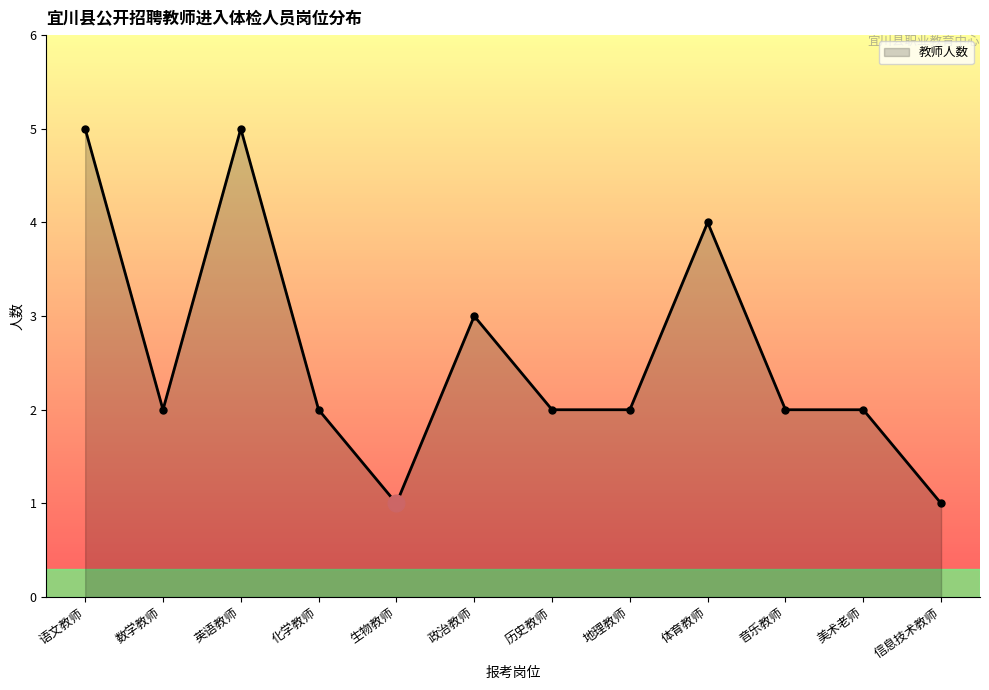

What is the label of the 10th point from the left?

音乐教师